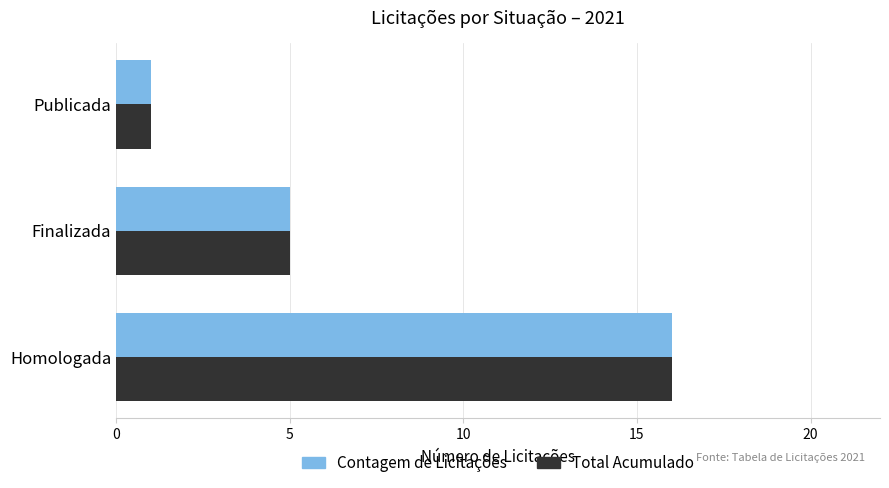

True or false: Total Acumulado has a value of 1 at Publicada.

True